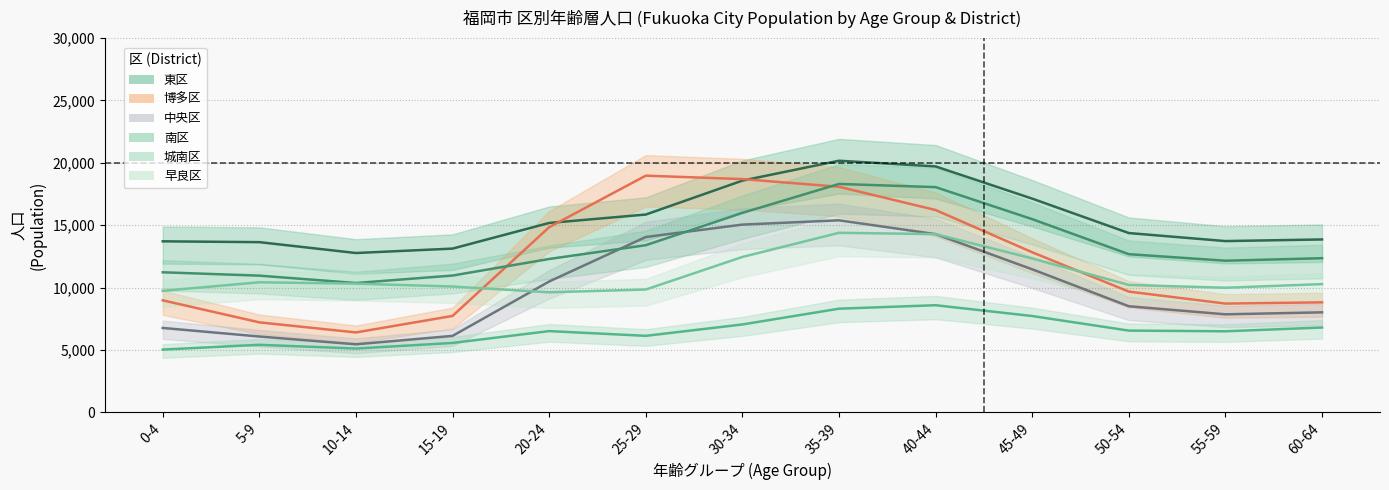

What is the approximate value of 南区 at 55-59?

12149.5